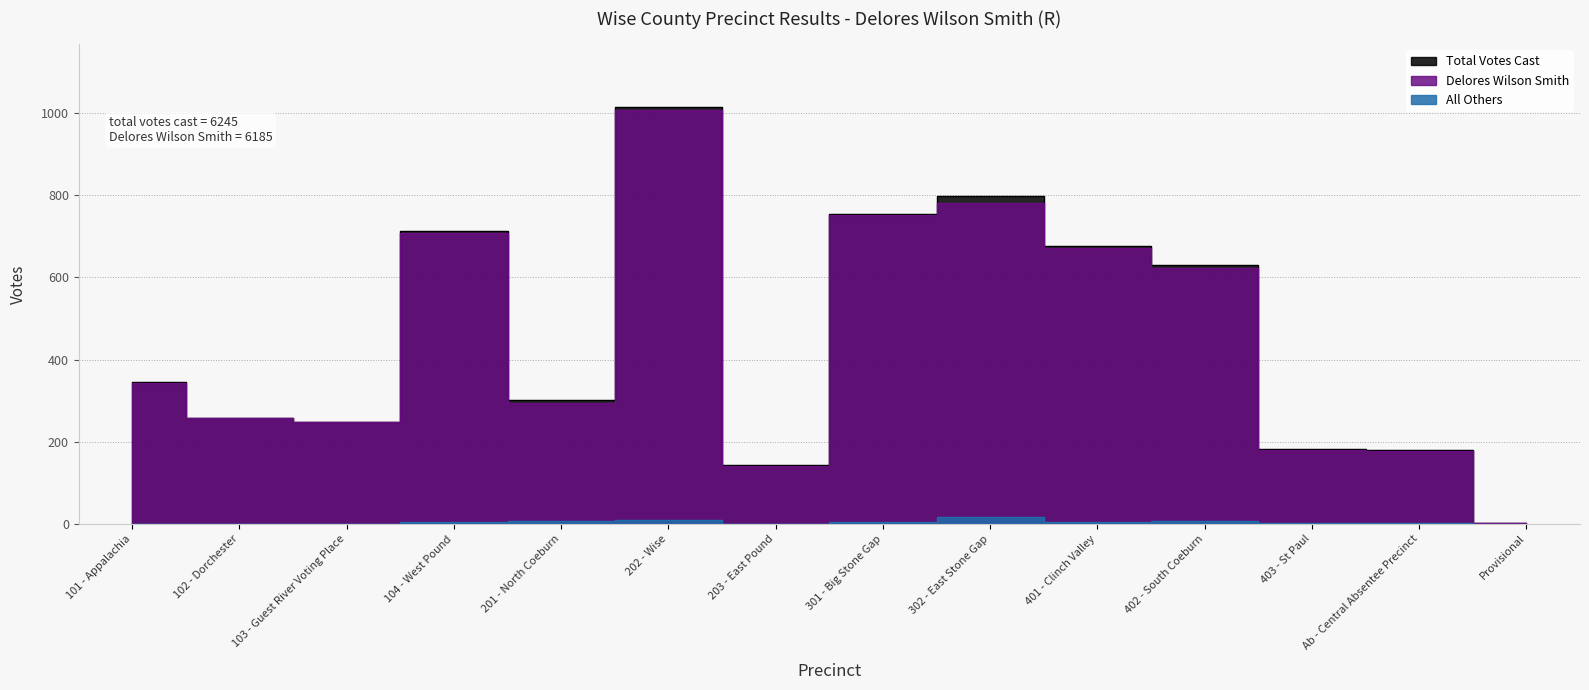

How many data points in All Others are above 4?

6